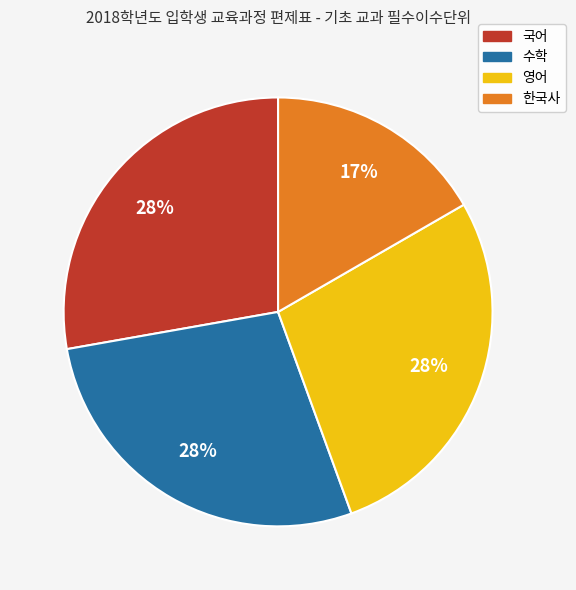

Which category has the smallest portion of the pie?

한국사